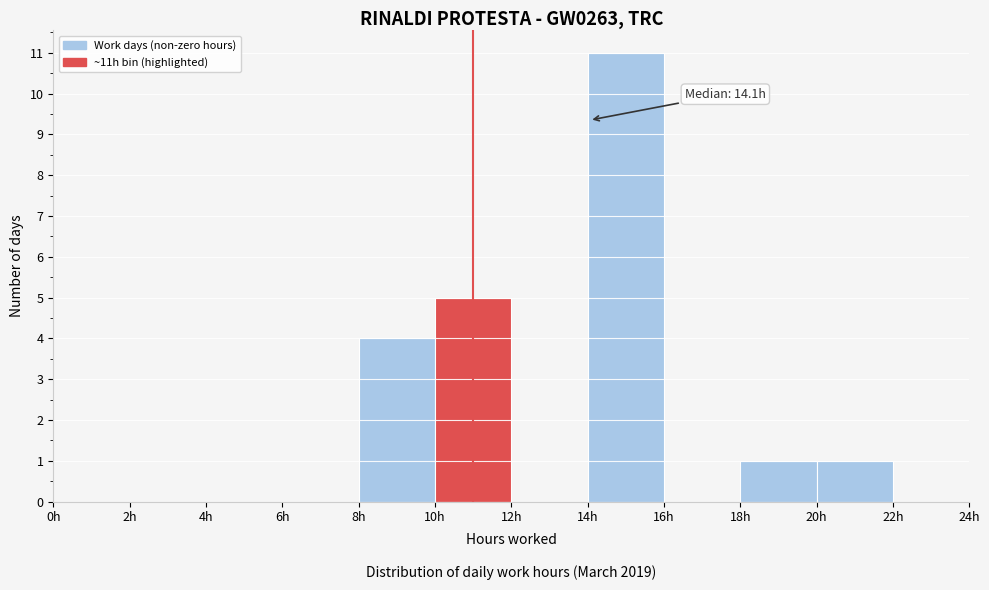

Which range on the x-axis has the tallest bar?

14 to 16